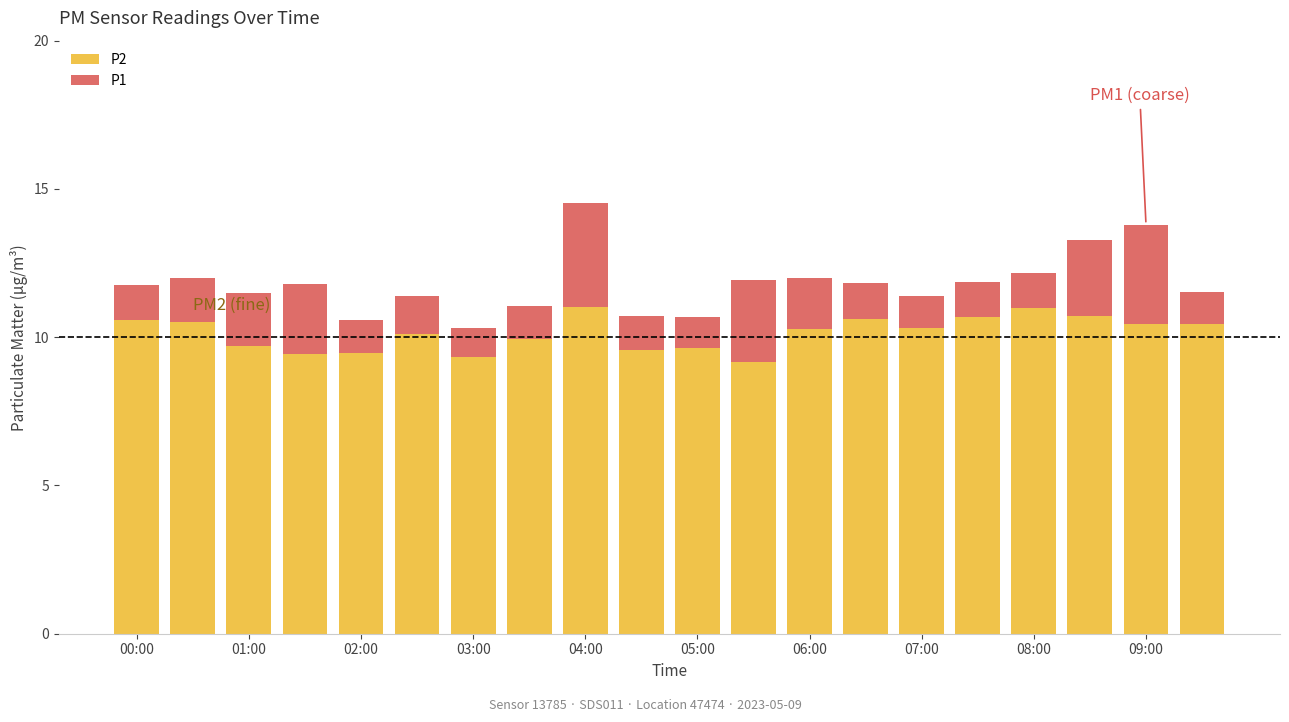

What is the average value of the P2 series?

10.1